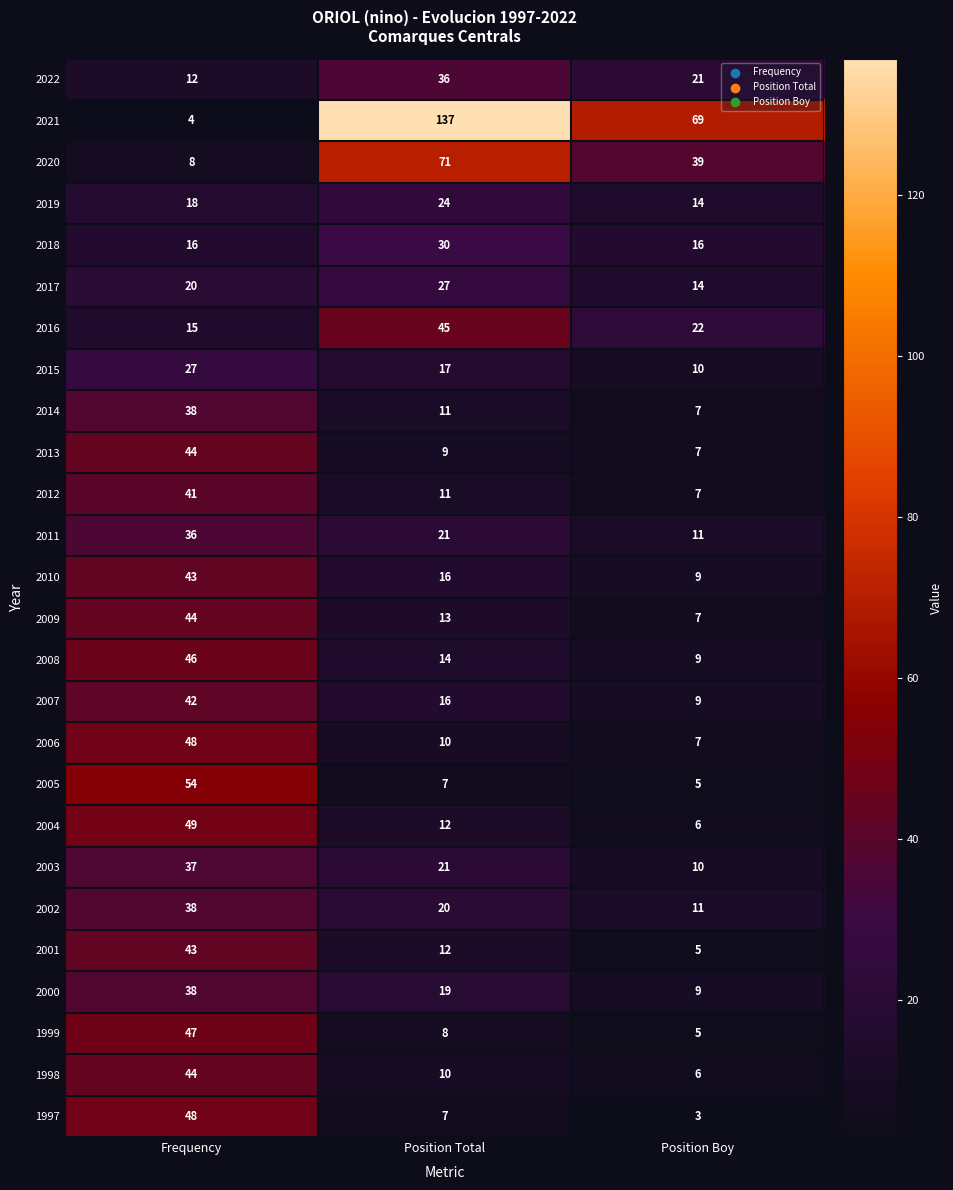

Is it true that 2022 equals 36 at Position Total?

True